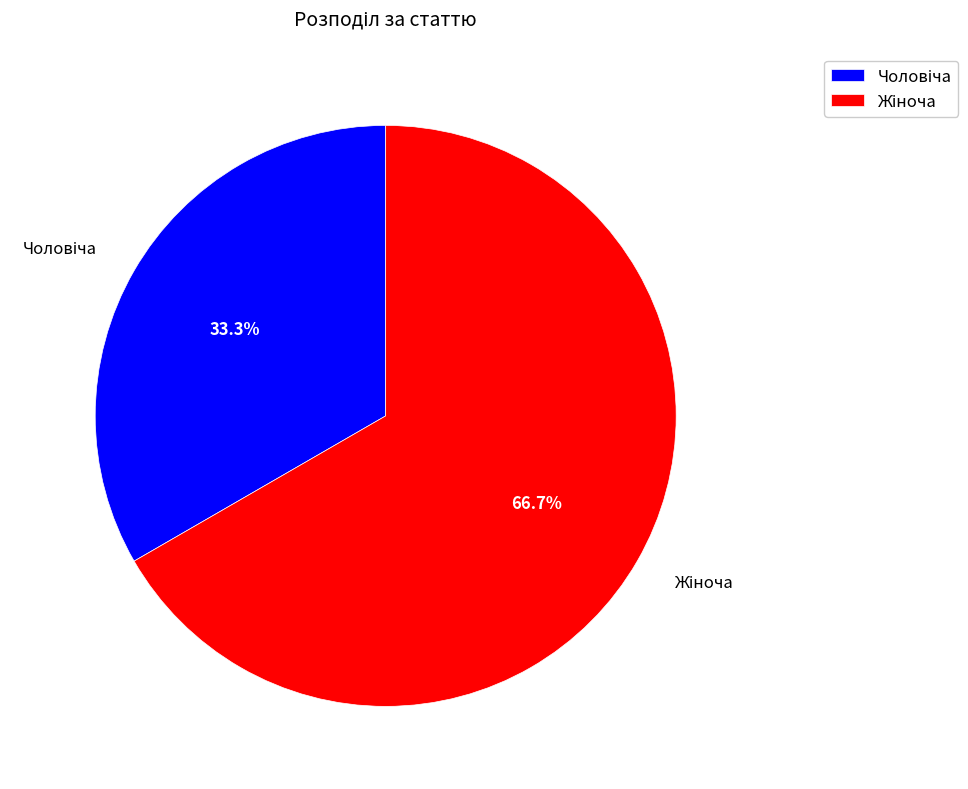

Does any single category account for the majority?

Yes